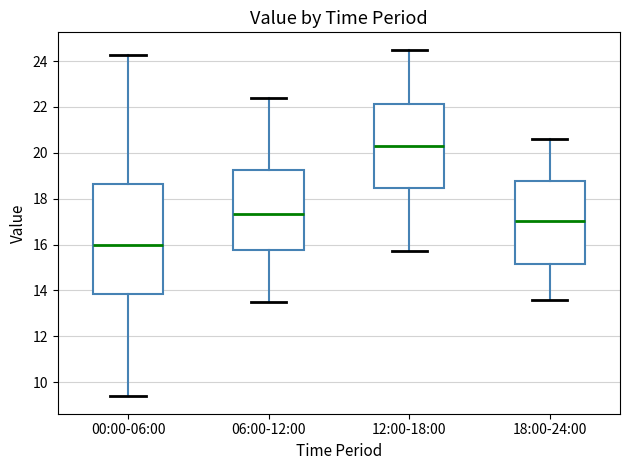

Which box's median line is the highest?

12:00-18:00